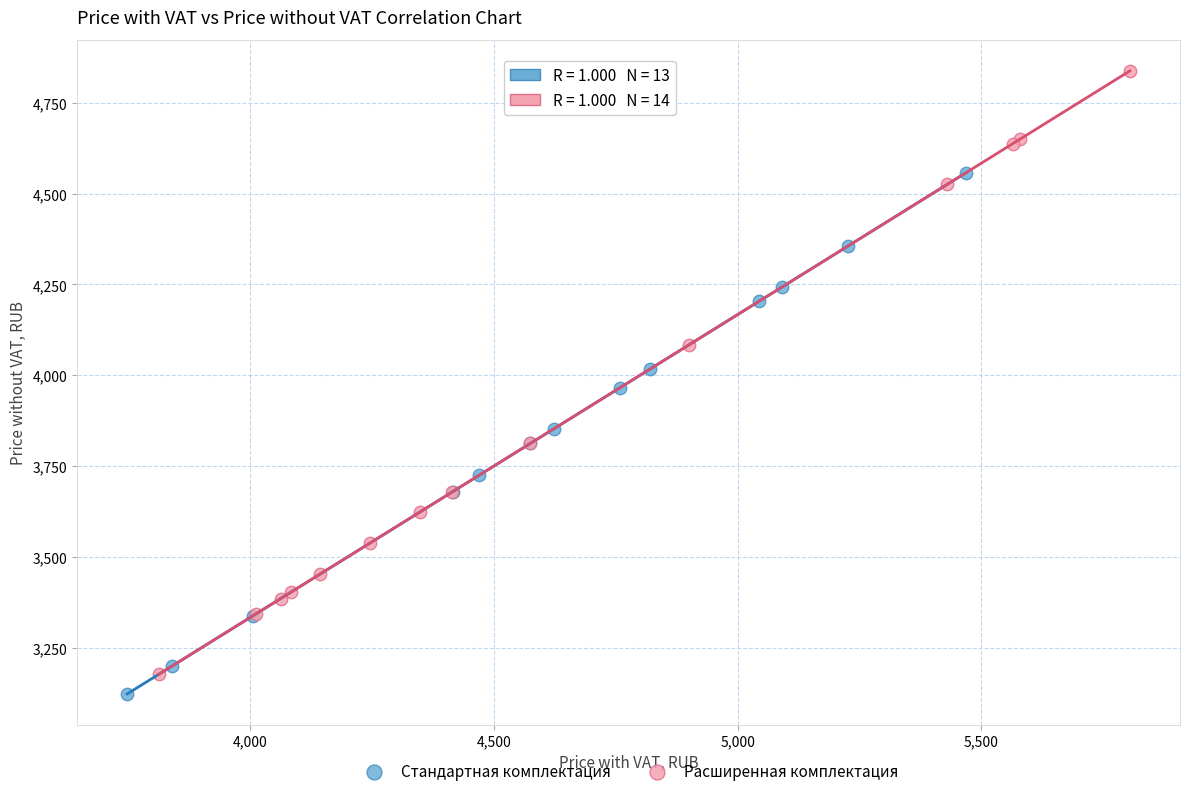

Which series contains the highest Y value?

Расширенная комплектация